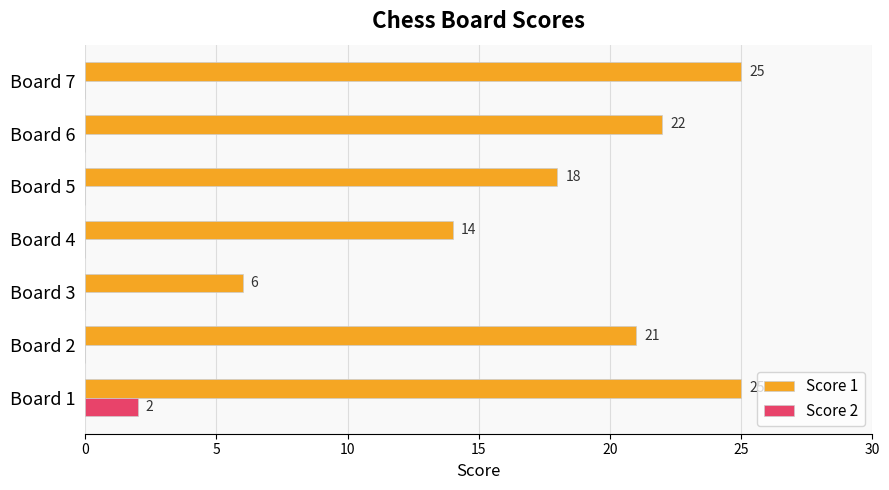

What is the total value across all series at Board 5?

18